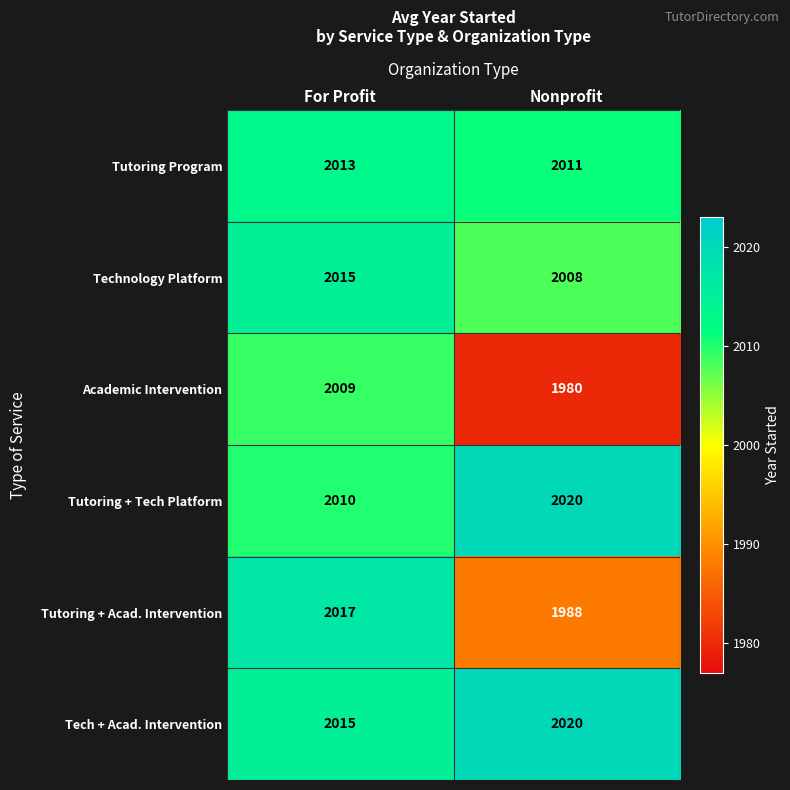

Where is Tutoring + Acad. Intervention nearest to the value 2002?

Nonprofit